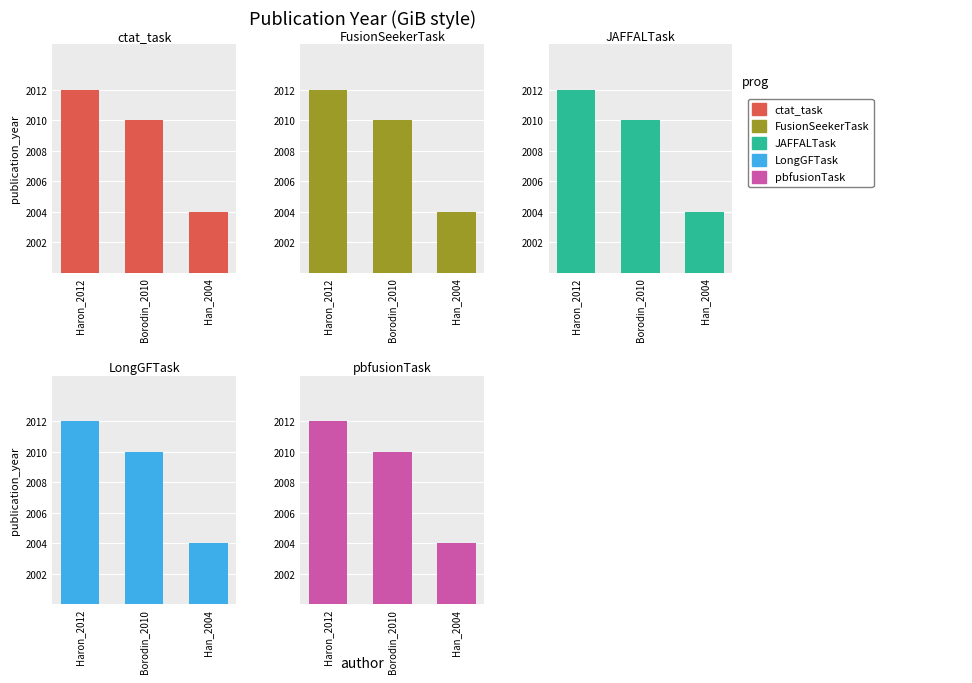

What is the difference between the JAFFALTask values at Haron_2012 and Borodin_2010?

2